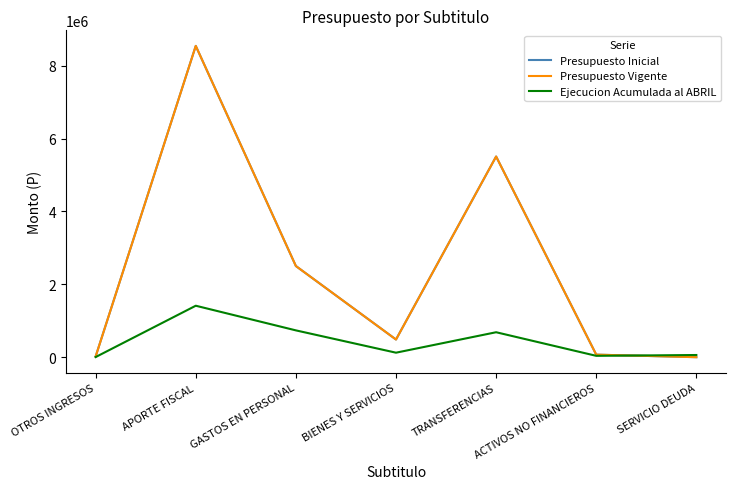

Between APORTE FISCAL and SERVICIO DEUDA, which series saw the biggest shift?

Presupuesto Inicial